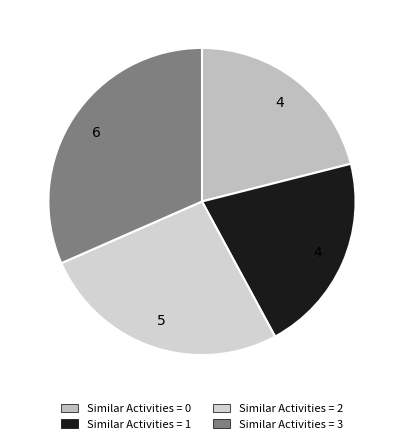

How many segments does this pie chart have?

4